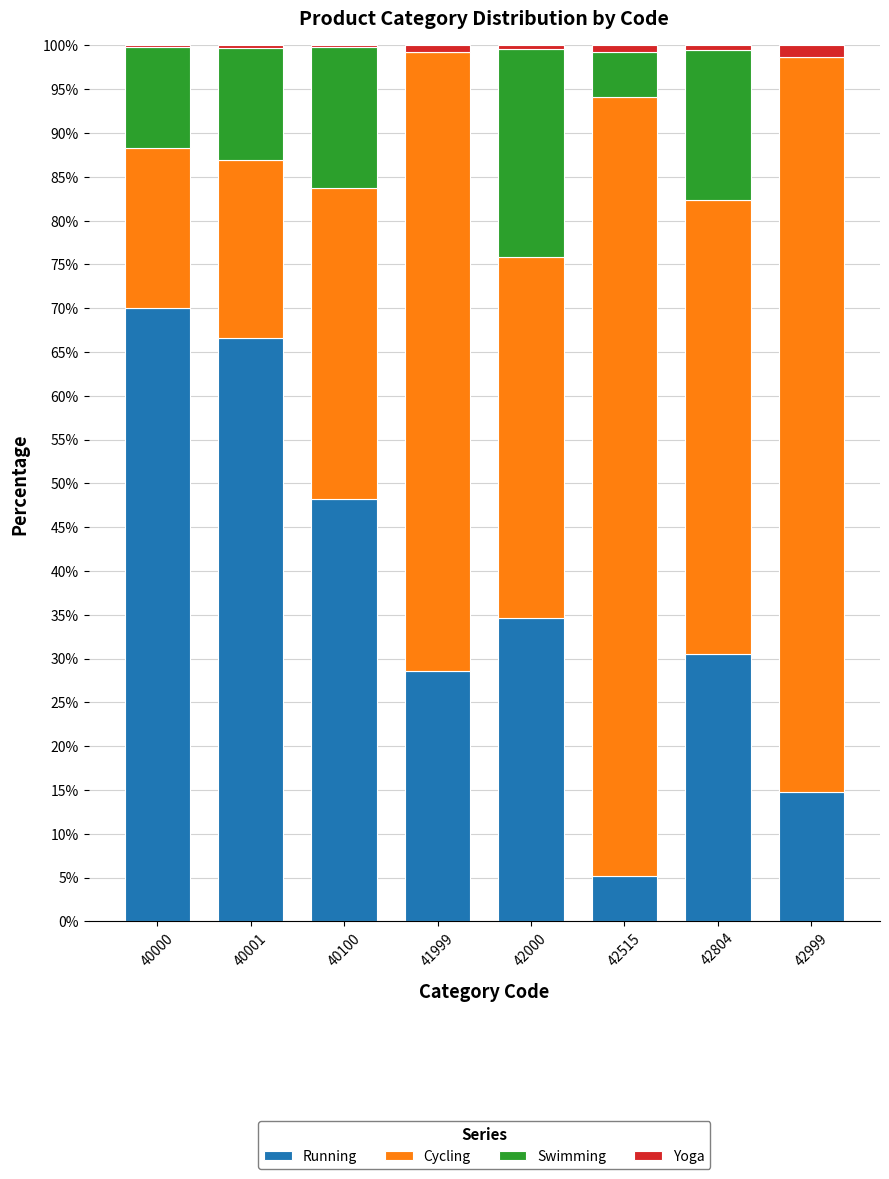

The Running series shows 28.6 at 41999. True or false?

True